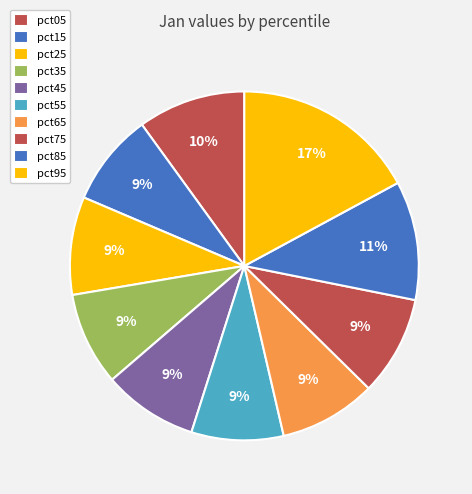

Does pct45 account for over 50% of the chart?

No